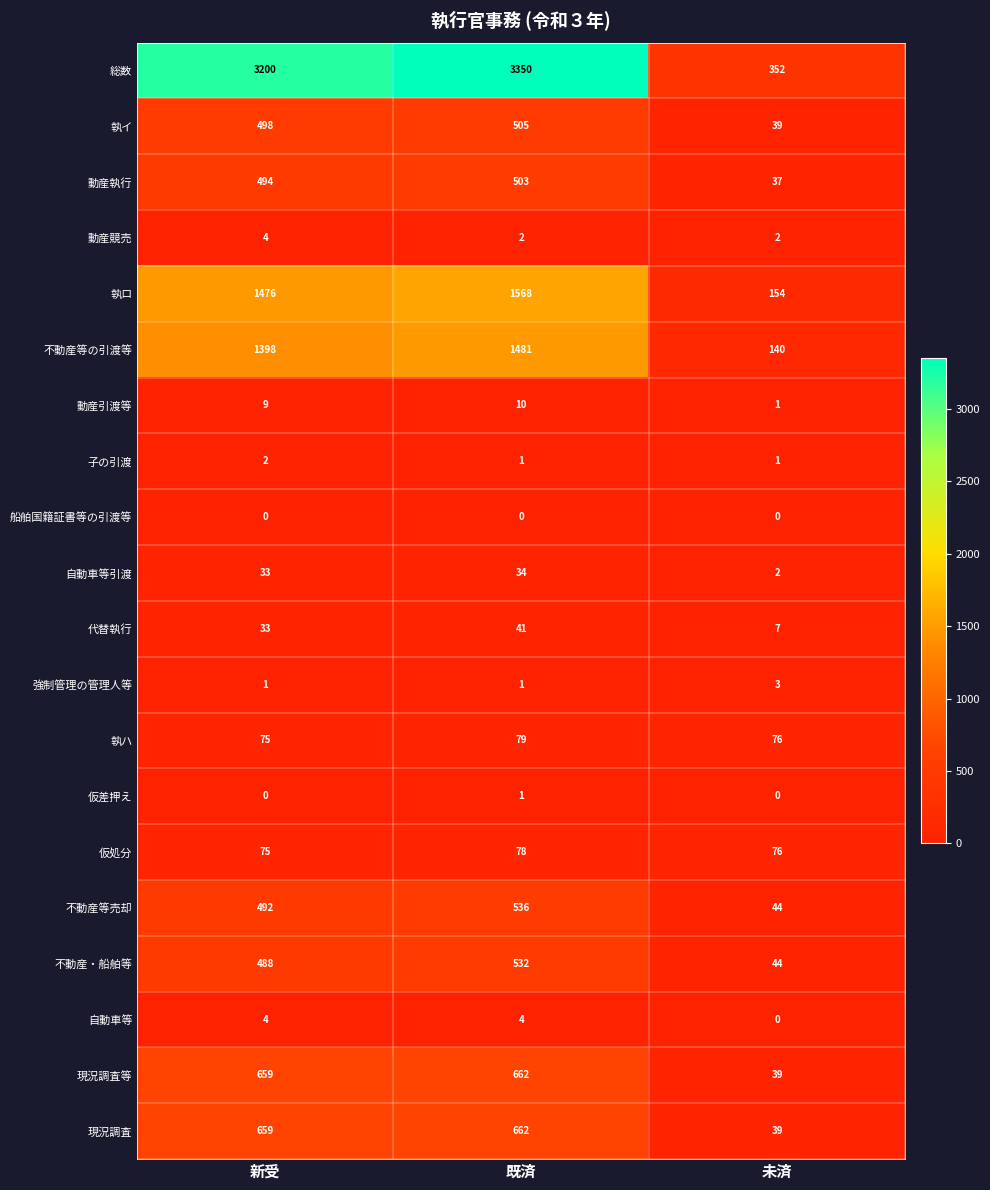

Rank the categories by 仮処分 value from lowest to highest.

新受, 未済, 既済